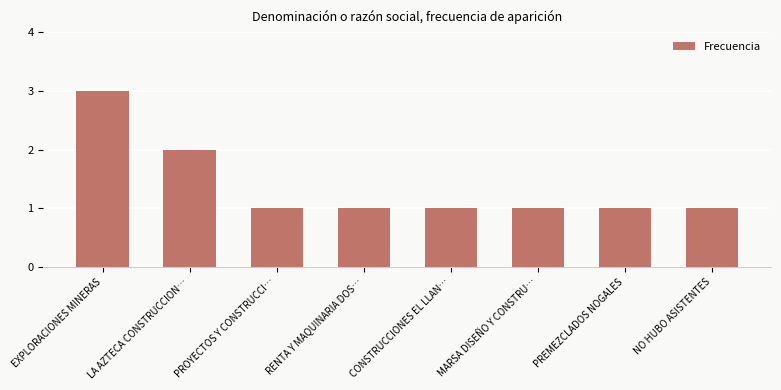

What is the ratio of the value at PREMEZCLADOS NOGALES to the value at EXPLORACIONES MINERAS?

0.3